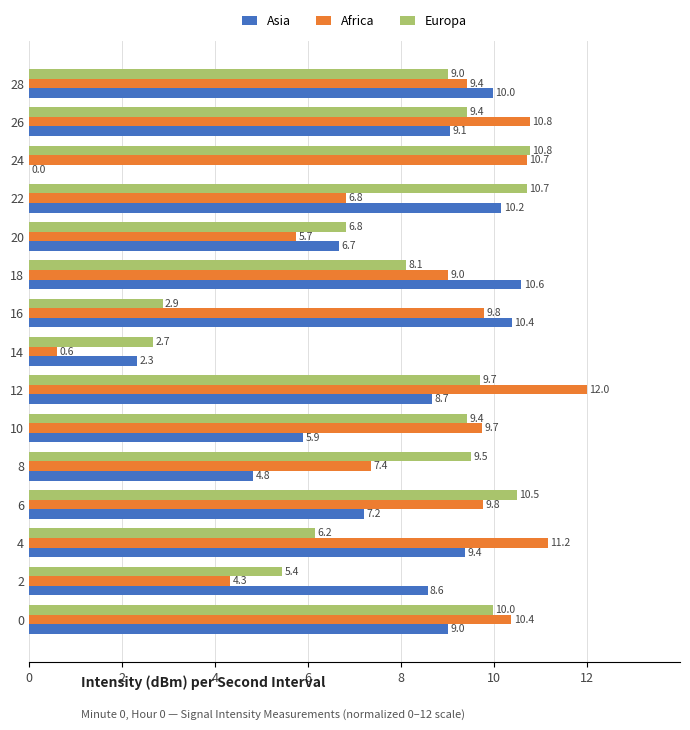

What is the sum of the Europa values at 12 and 10?

19.1